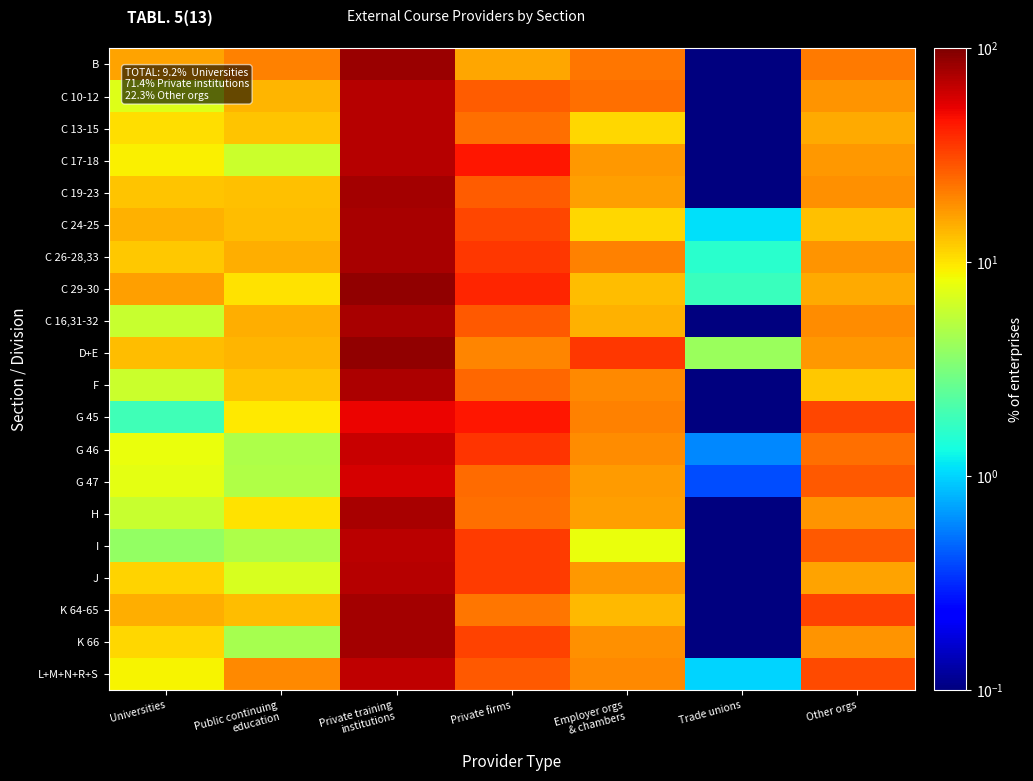

List the series in order of their peak value, lowest first.

G 45, G 47, G 46, L+M+N+R+S, I, C 17-18, J, C 10-12, C 13-15, F, C 16,31-32, C 26-28,33, C 24-25, H, C 19-23, K 66, K 64-65, B, D+E, C 29-30